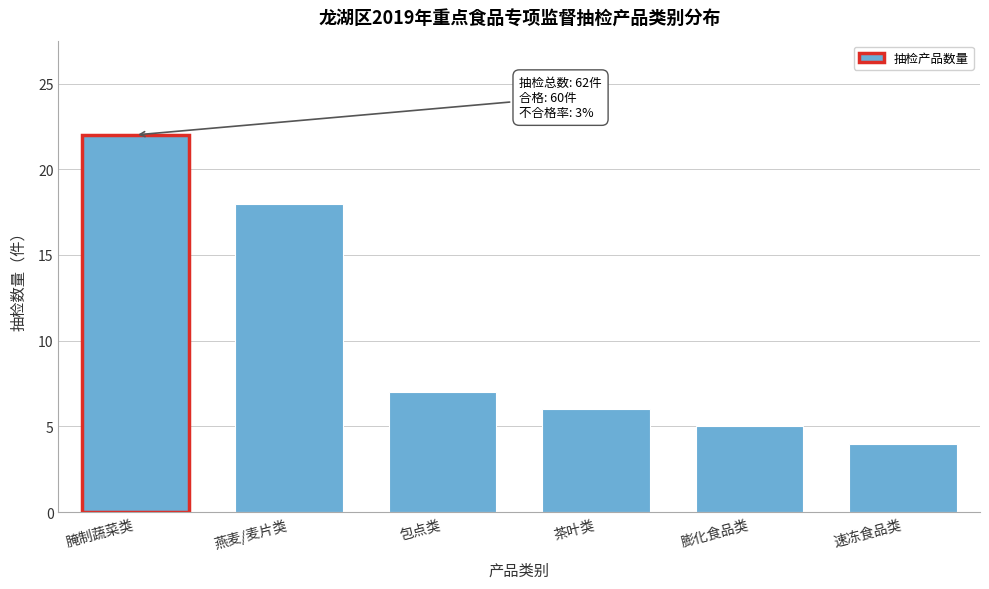

Reading left to right, transcribe all the data shown in this chart.

腌制蔬菜类=22	燕麦/麦片类=18	包点类=7	茶叶类=6	膨化食品类=5	速冻食品类=4